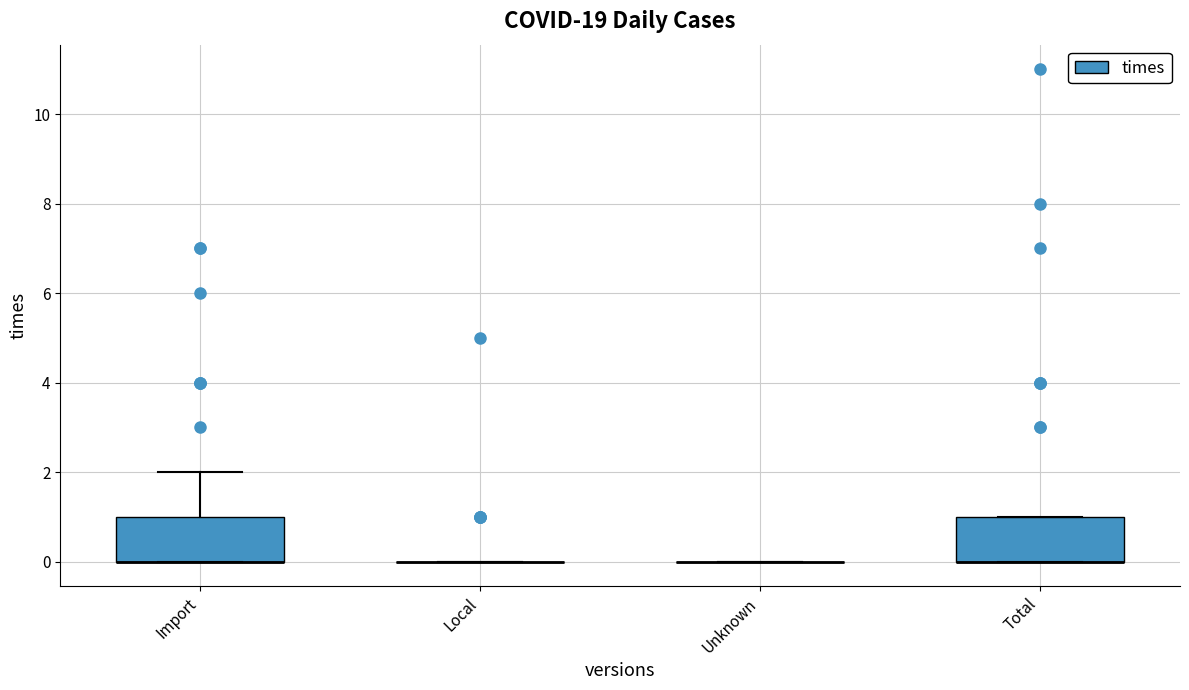

Reading left to right, read every box against the y-axis: the position of its median line, the range the box covers, and the ends of its whiskers. The values are not printed on the chart, so give them approximately, as read against the axis.

Import: median 0 (drawn on the box's lower edge), box 0 to 1, whiskers 0 to 2
Local: box collapsed to a line at 0, whiskers 0 to 0
Unknown: box collapsed to a line at 0, whiskers 0 to 0
Total: median 0 (drawn on the box's lower edge), box 0 to 1, whiskers 0 to 1